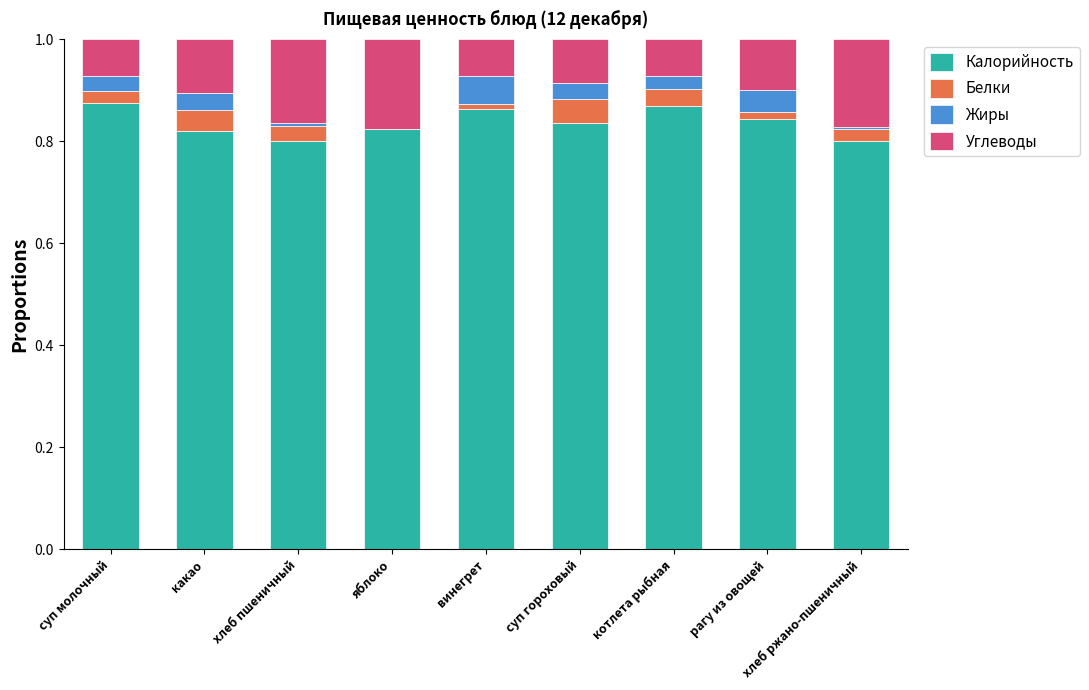

What is the total value across all series at какао?

1.0